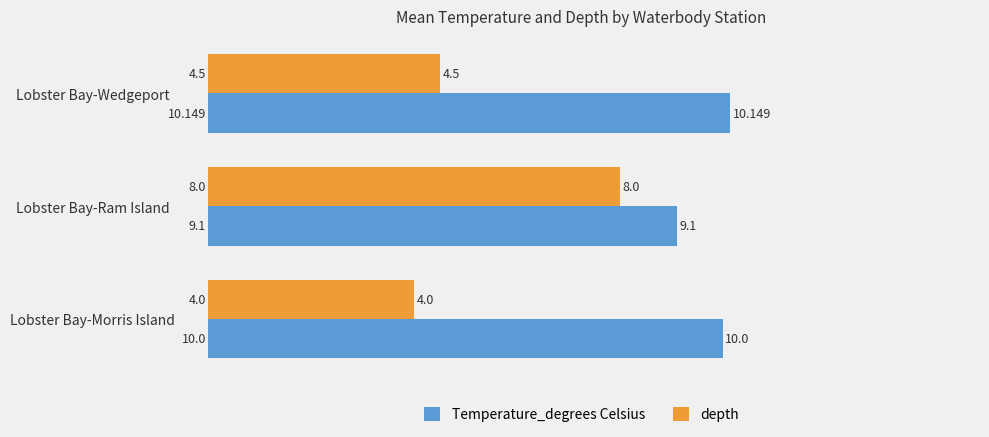

Which series has the largest total across all categories?

Temperature_degrees Celsius